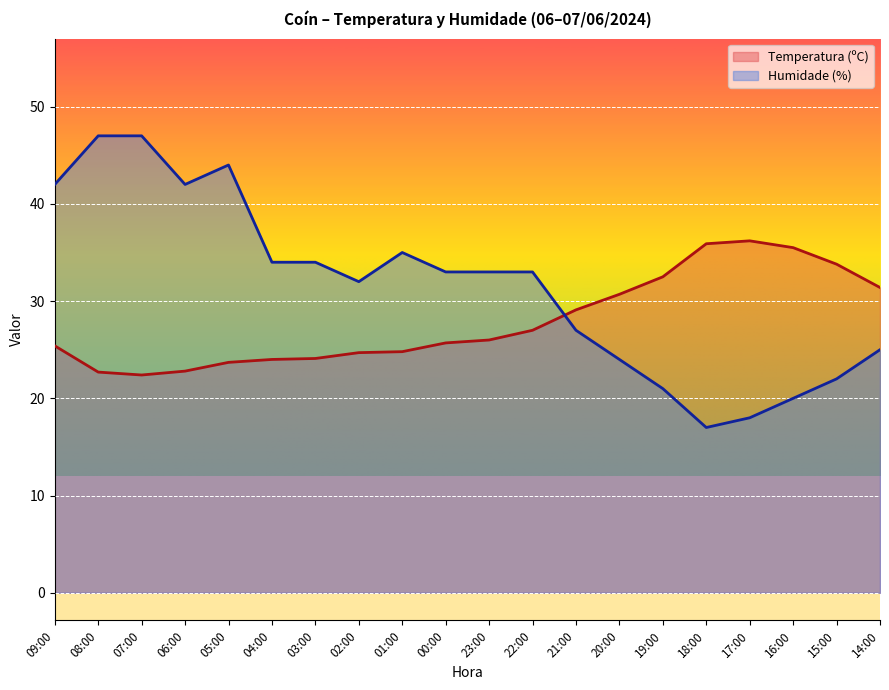

What is the total value across all series at 01:00?

59.8